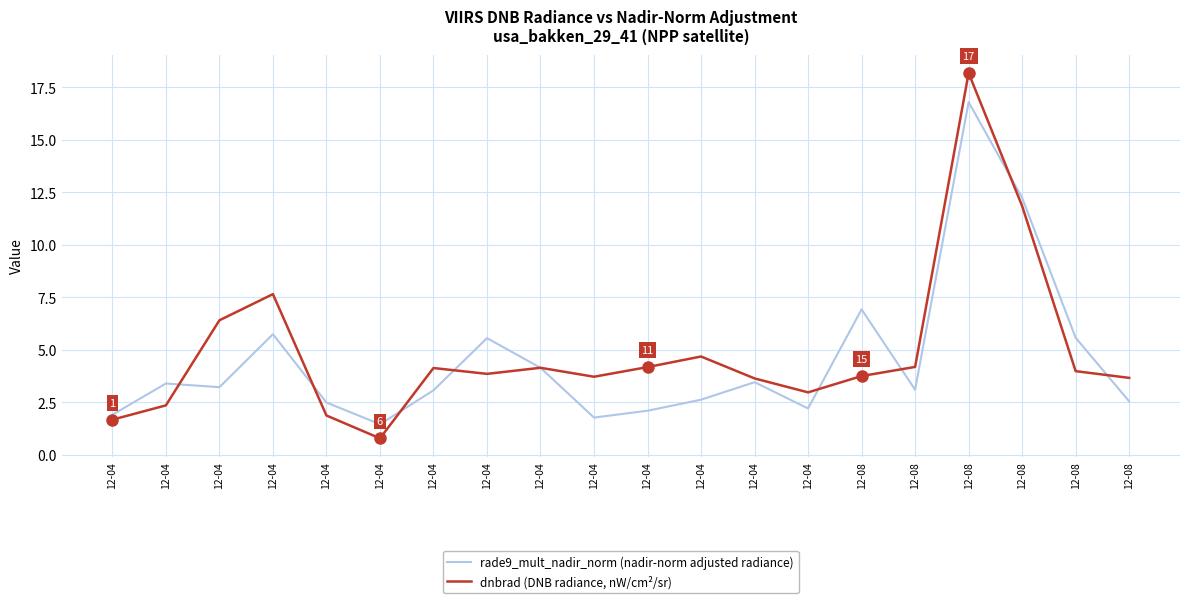

What are all the series names shown in the legend?

rade9_mult_nadir_norm (nadir-norm adjusted radiance), dnbrad (DNB radiance, nW/cm²/sr)